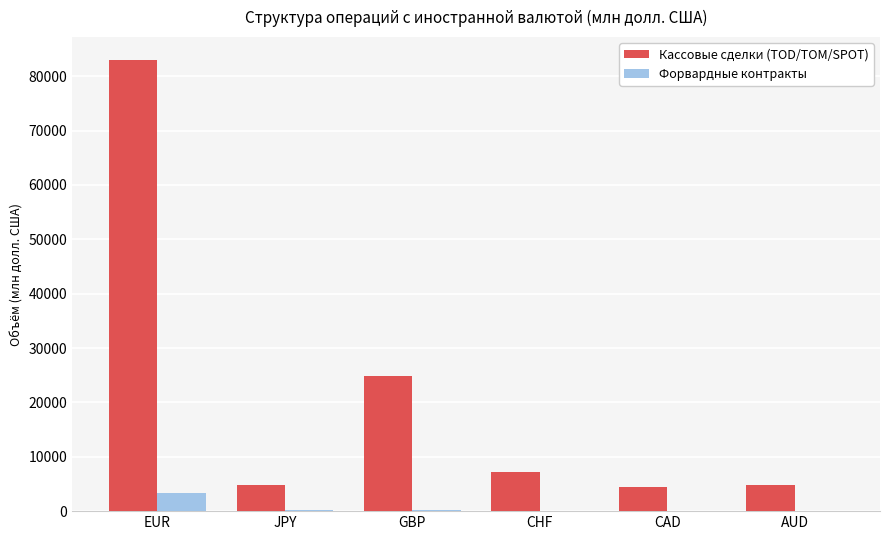

True or false: Кассовые сделки (TOD/TOM/SPOT) has a value of 4894.4 at JPY.

True